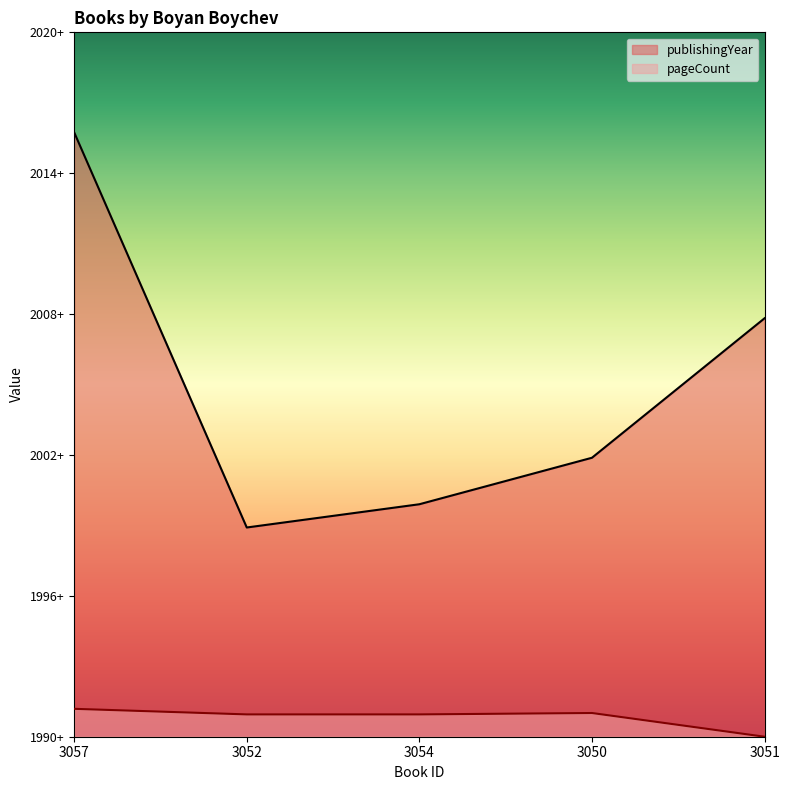

True or false: pageCount and publishingYear intersect in this chart.

False